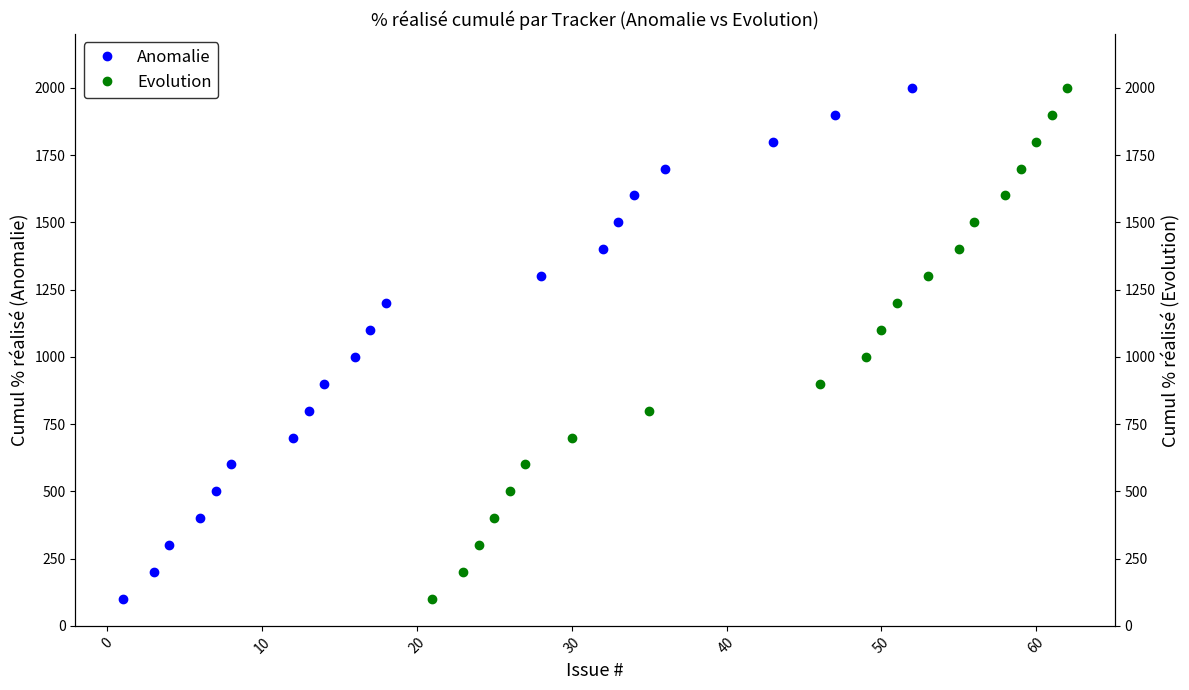

How many data points does each series have?

20